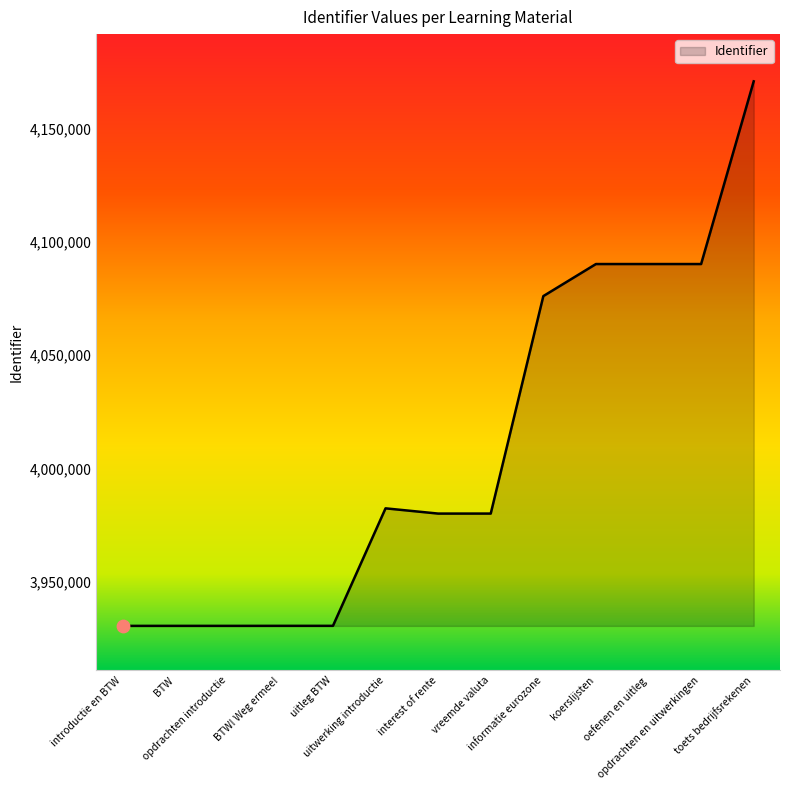

What is the ratio of the value at vreemde valuta to the value at BTW! Weg ermee!?

1.0